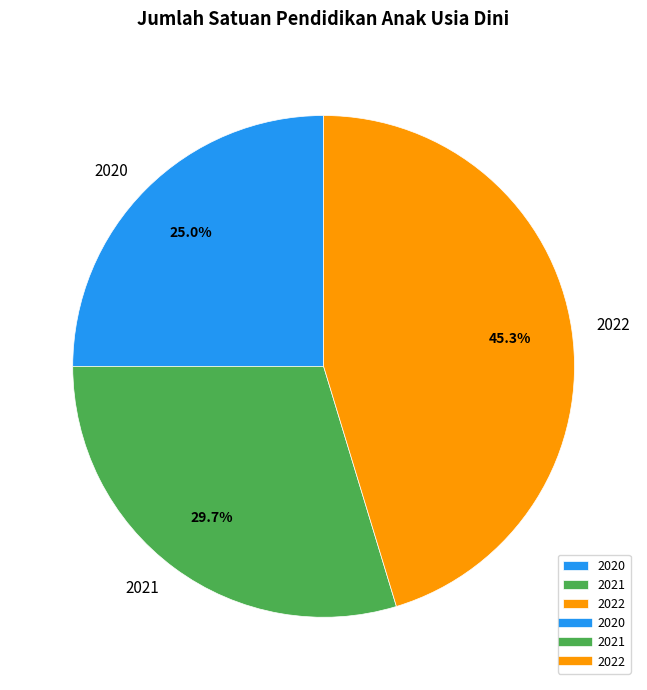

What is the ratio of the value at 2021 to the value at 2022?

0.7